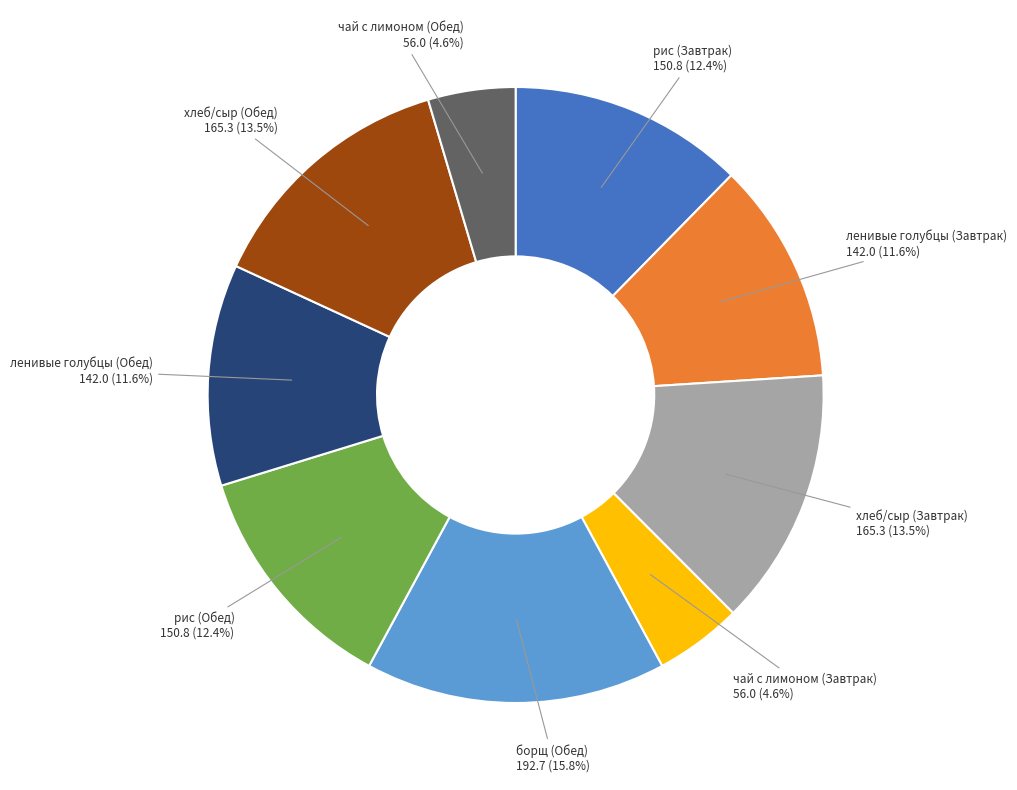

To the nearest percent, what is the average slice percentage?

11%